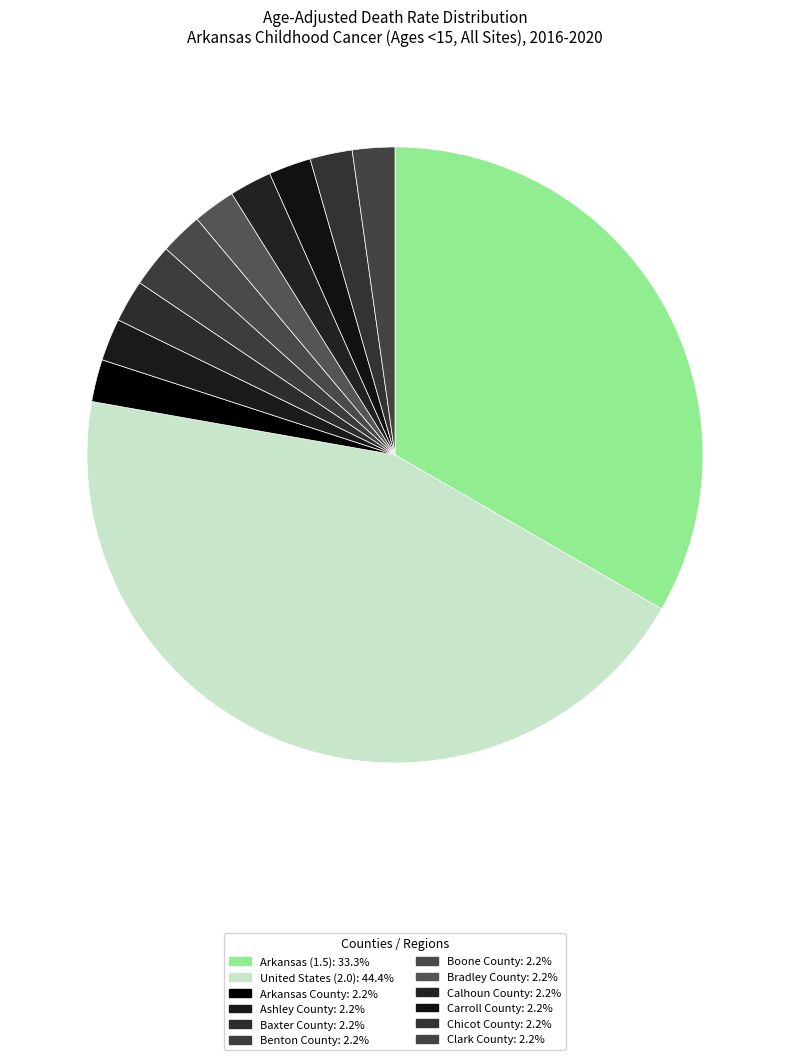

True or false: Boone County accounts for 2% of the total.

True